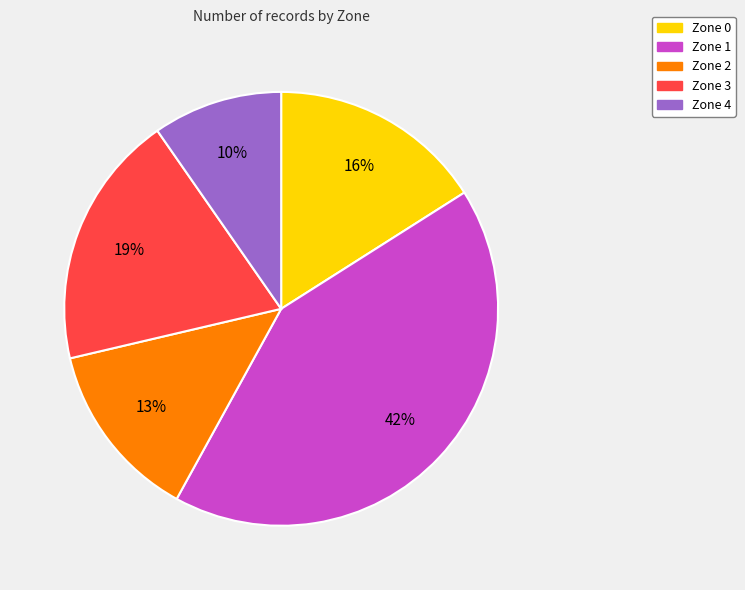

Which has a higher value, Zone 3 or Zone 1?

Zone 1